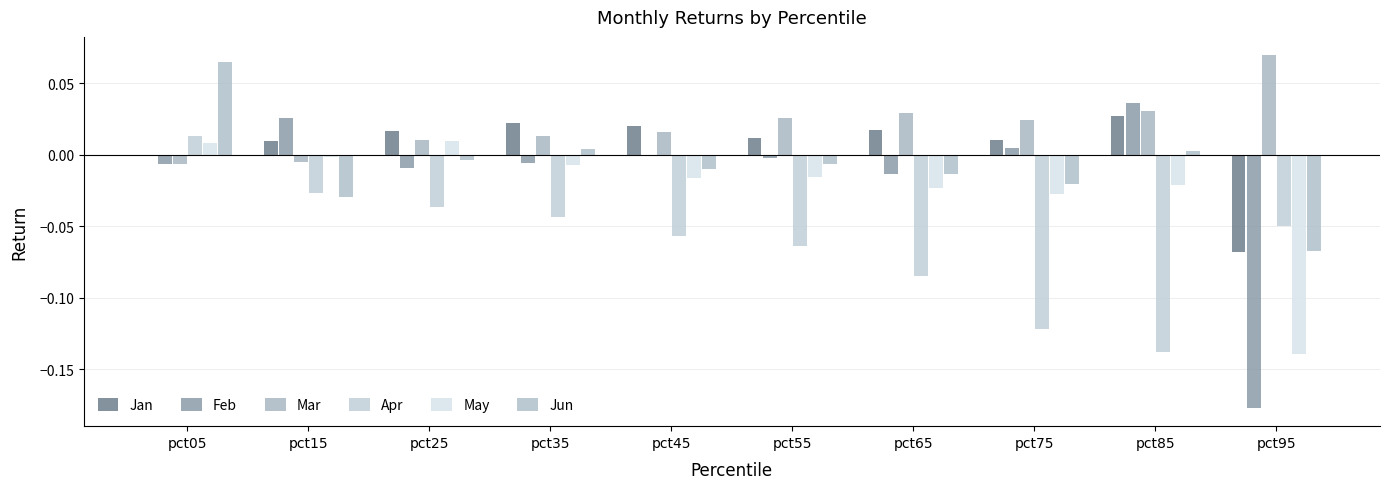

At which label does Jan reach its minimum?

pct95